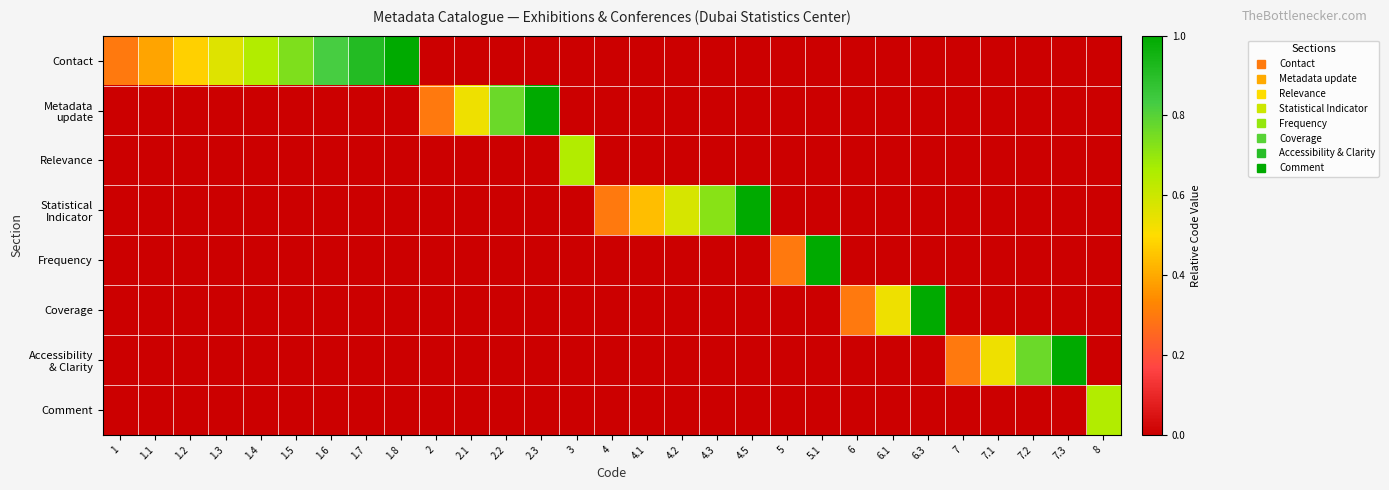

How many categories are shown in the chart?

29